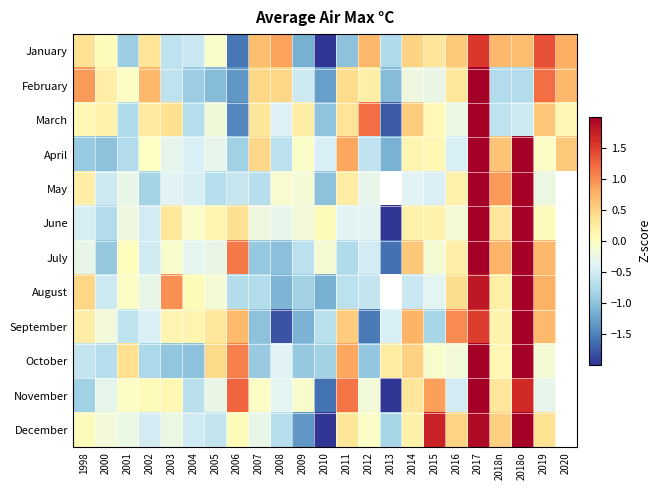

The value of January at 2001 is -0.9. True or false?

True